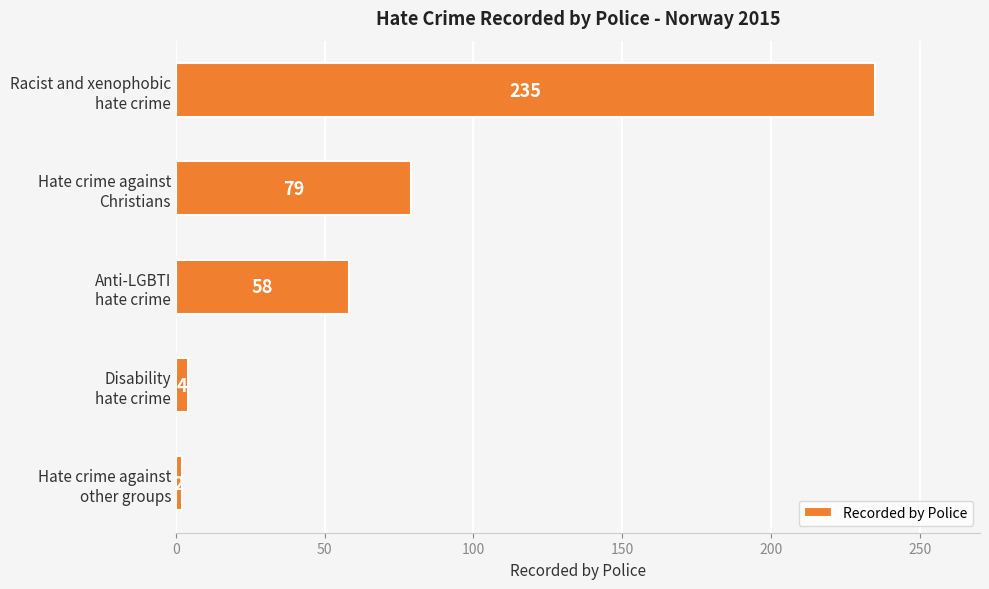

What is the greatest value displayed?

235